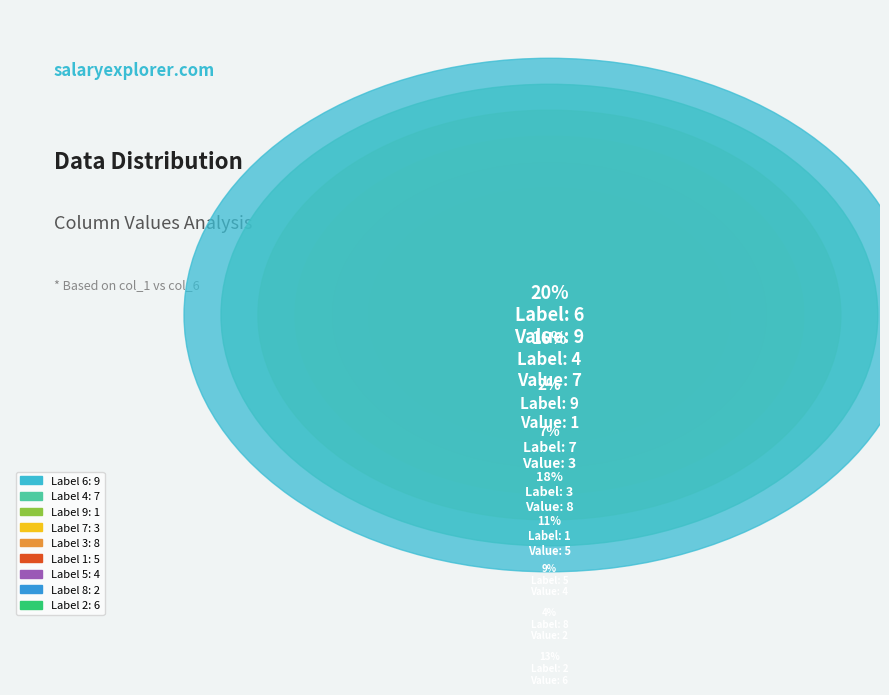

True or false: 8 accounts for 1% of the total.

False